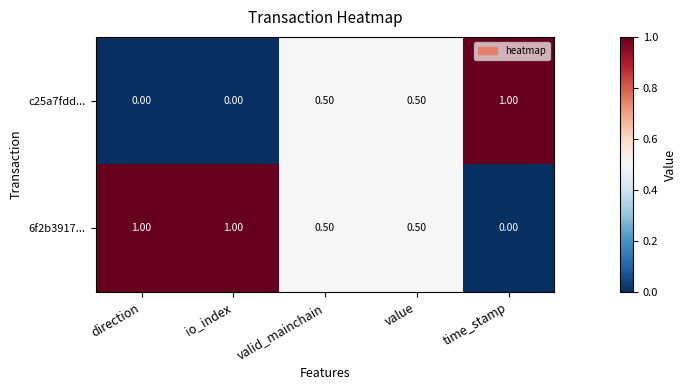

List the series in order of their overall mean, lowest first.

c25a7fdd..., 6f2b3917...